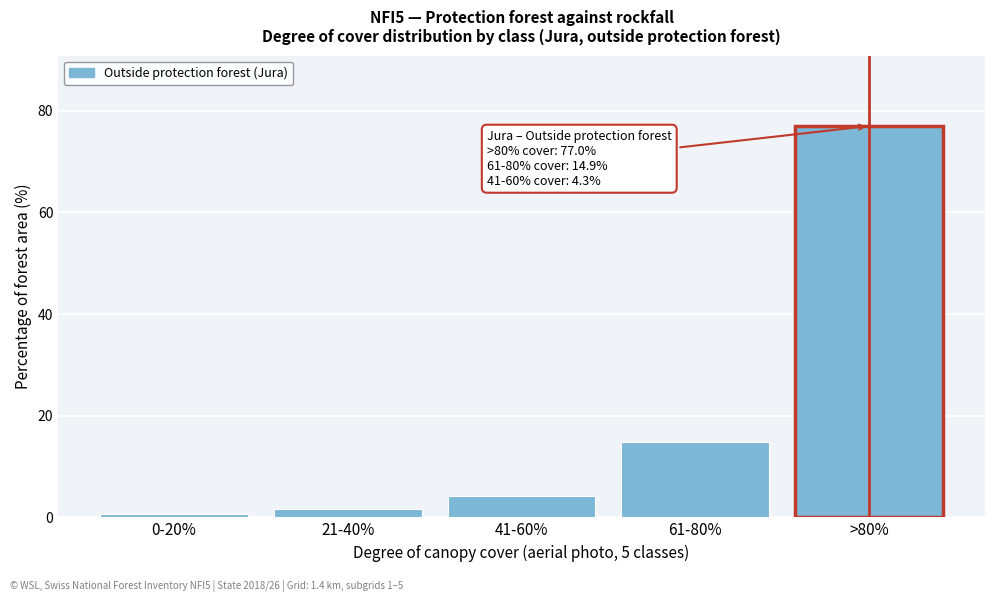

Reading left to right, what are all the values shown in this chart?

0.6	1.7	4.3	14.9	77.0